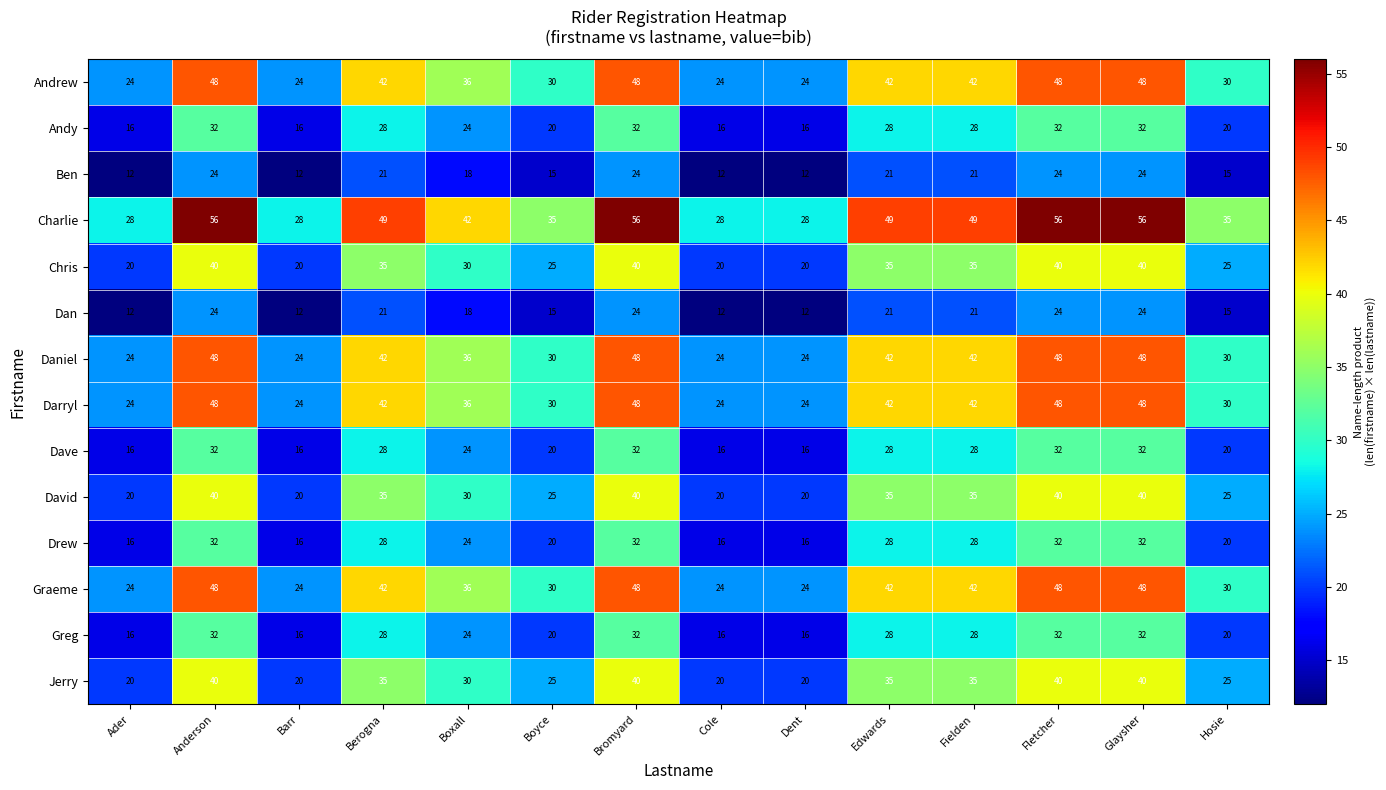

Which series has the largest range (max minus min)?

Charlie